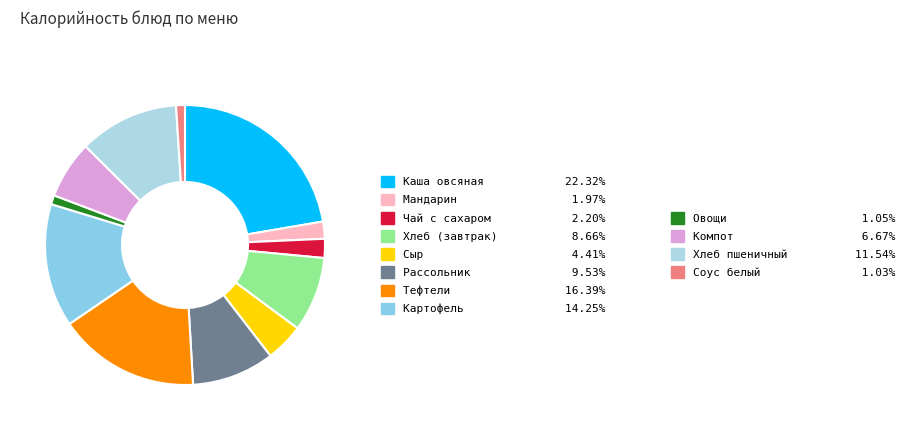

Is there any slice that represents more than half of the pie?

No